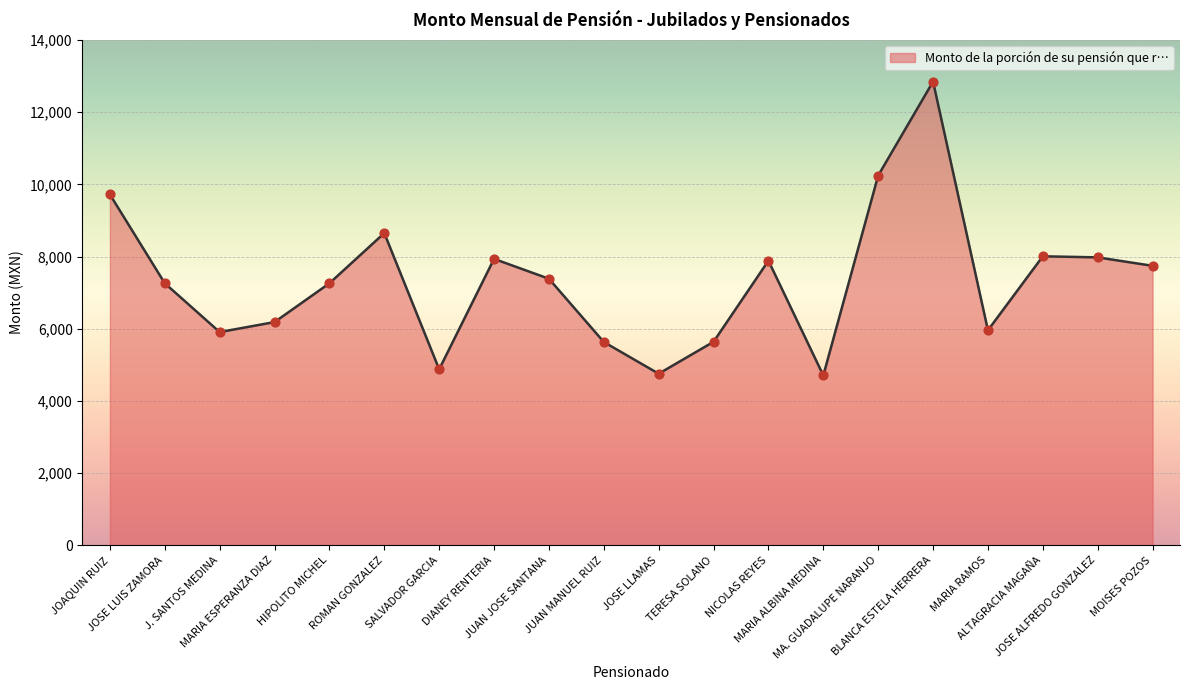

Approximately how many times larger is the value at MARIA ESPERANZA DIAZ compared to SALVADOR GARCIA?

1.3